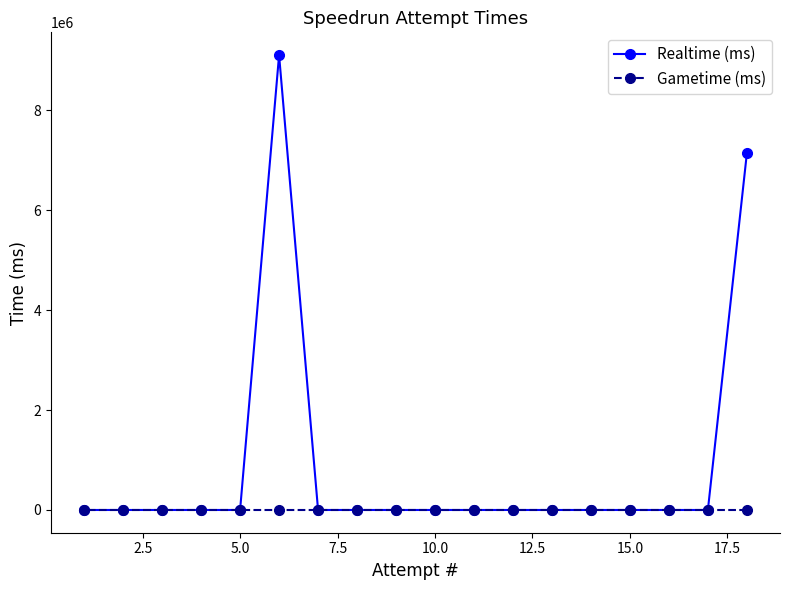

True or false: Gametime (ms) and Realtime (ms) intersect in this chart.

False